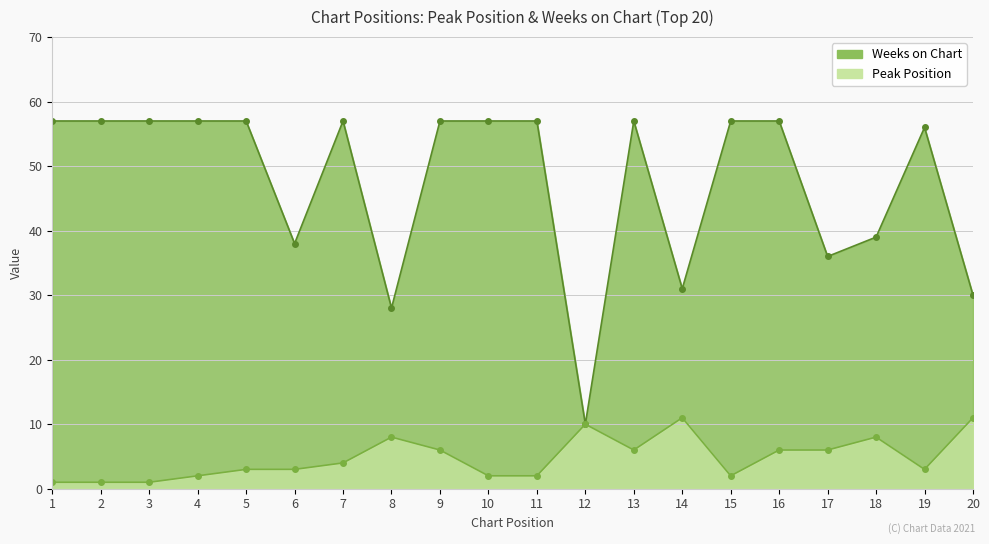

Does the chart have visible grid lines?

Yes